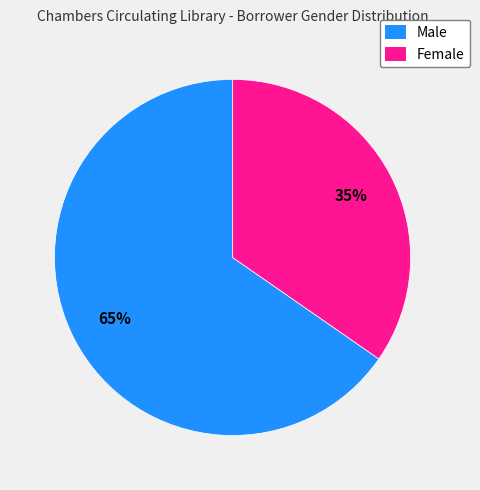

The Female slice represents 35% of the pie. True or false?

True